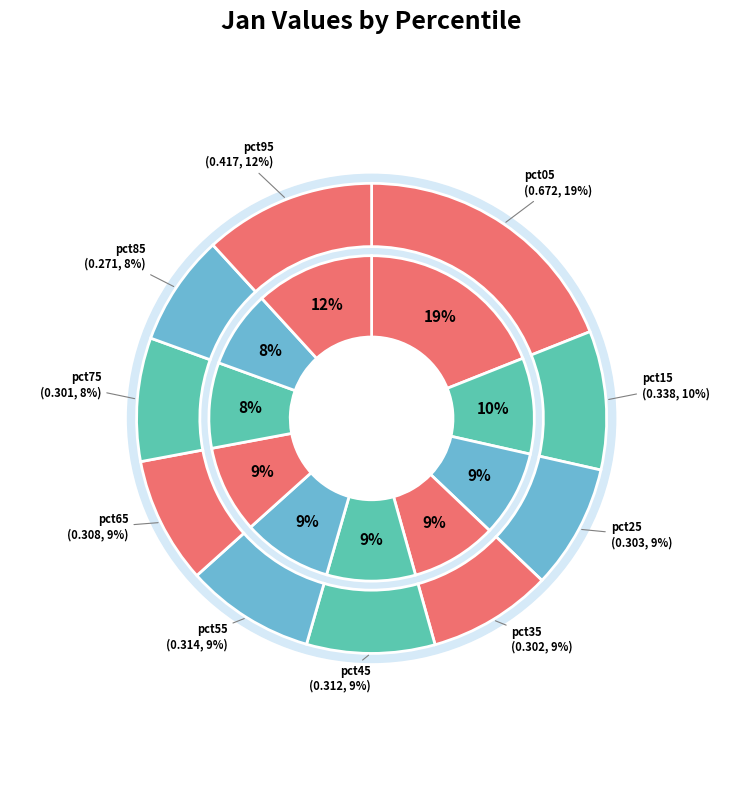

What portion of the pie excludes pct75?

91.5%